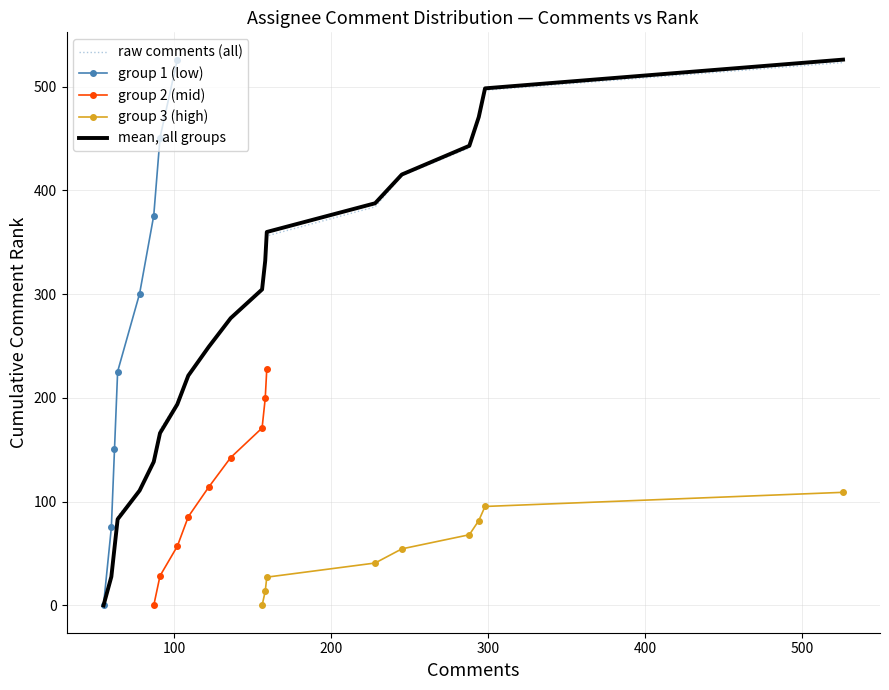

What is the maximum value for raw comments (all)?

523.2